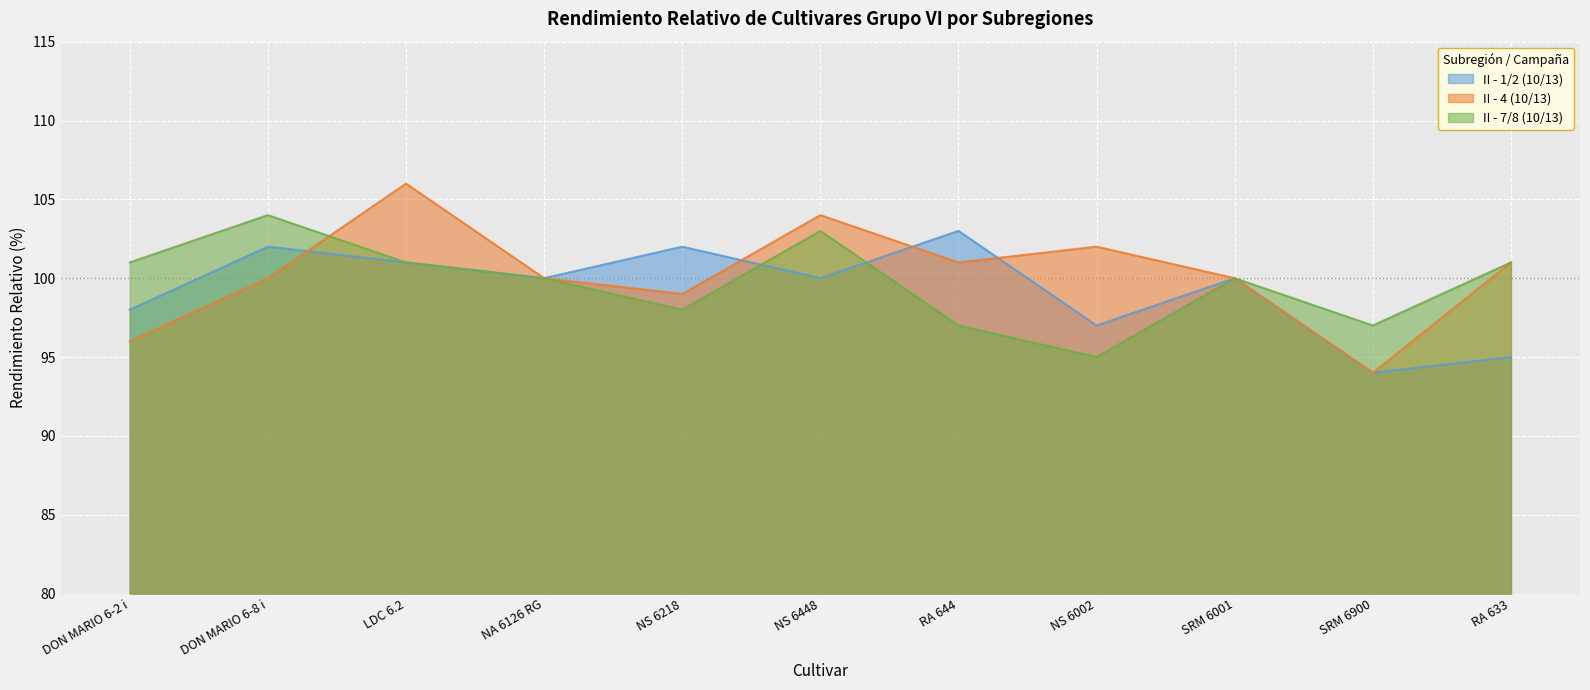

What is the value of the II - 4 (10/13) point at the 2nd from the left?

100